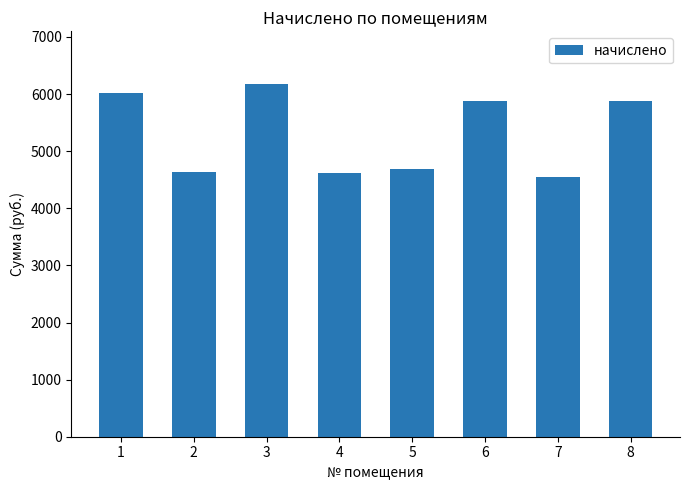

What is the change in value from 4 to 8?

+1266.8